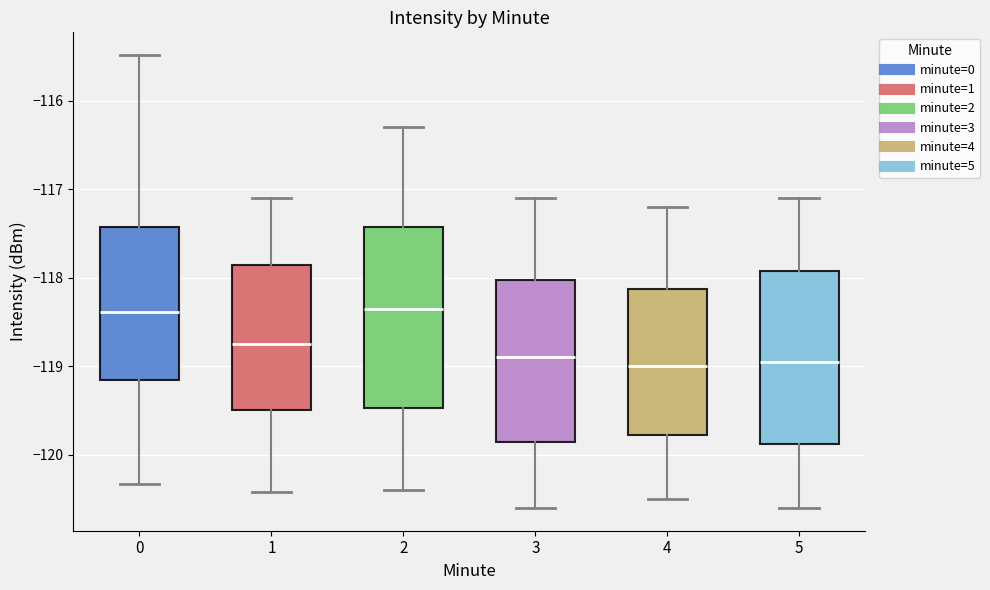

Reading left to right, read every box against the y-axis: the position of its median line, the range the box covers, and the ends of its whiskers. The values are not printed on the chart, so give them approximately, as read against the axis.

0: median -118.4, box -119.2 to -117.4, whiskers -120.3 to -115.5
1: median -118.7, box -119.5 to -117.9, whiskers -120.4 to -117.1
2: median -118.3, box -119.5 to -117.4, whiskers -120.4 to -116.3
3: median -118.9, box -119.8 to -118.0, whiskers -120.6 to -117.1
4: median -119.0, box -119.8 to -118.1, whiskers -120.5 to -117.2
5: median -118.9, box -119.9 to -117.9, whiskers -120.6 to -117.1